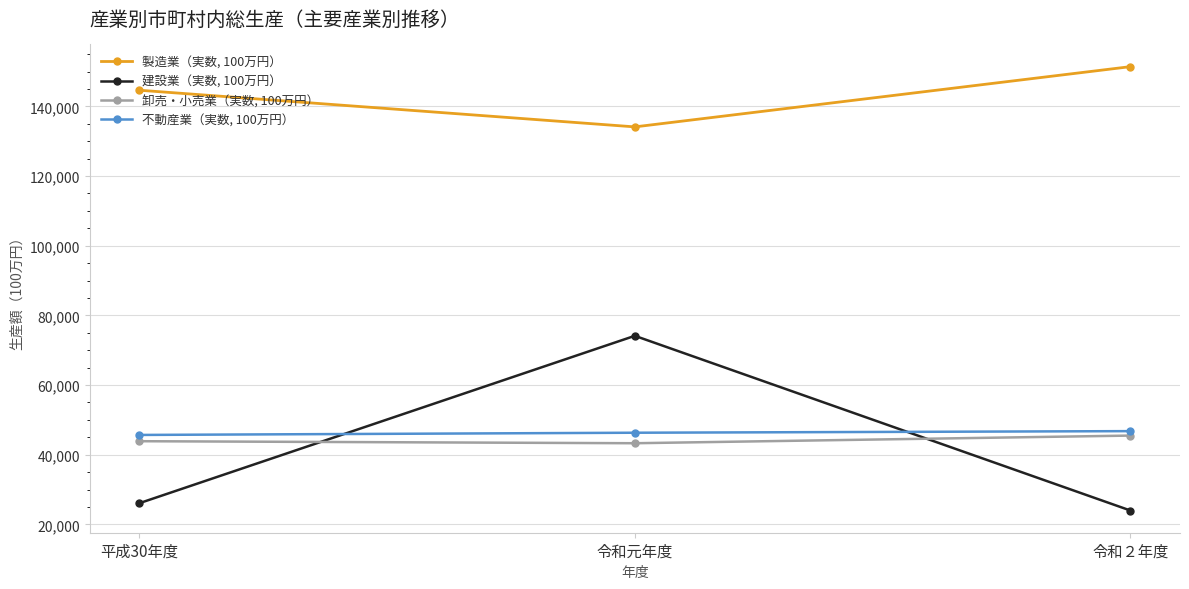

Rank the series at 平成30年度 from lowest to highest value.

建設業（実数, 100万円）, 卸売・小売業（実数, 100万円）, 不動産業（実数, 100万円）, 製造業（実数, 100万円）